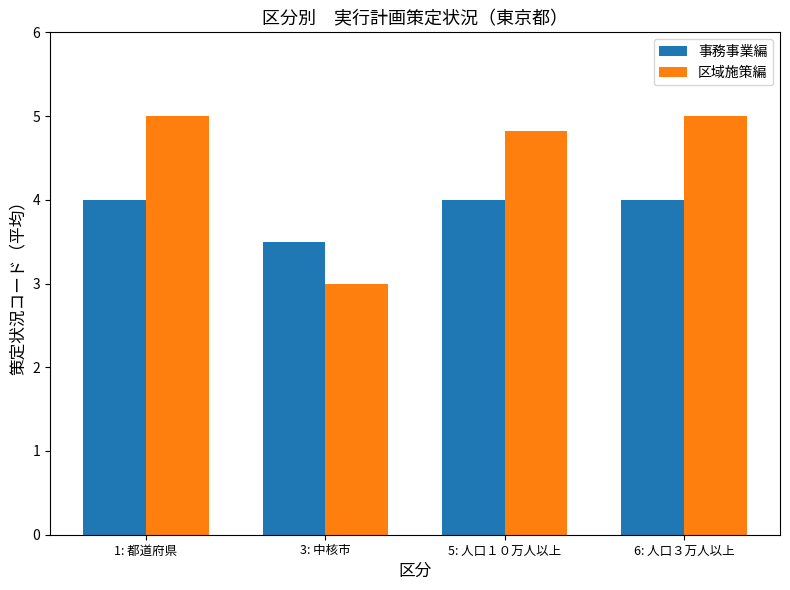

Rank the series by their maximum value, from highest to lowest.

区域施策編, 事務事業編